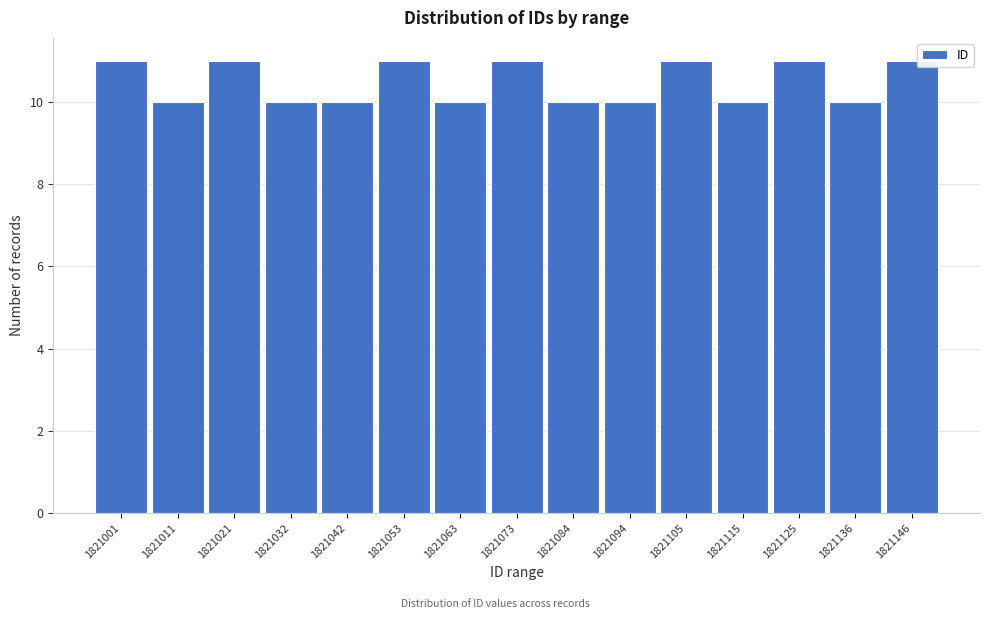

Reading left to right, transcribe all the data shown in this chart.

1821001=11	1821011=10	1821021=11	1821032=10	1821042=10	1821053=11	1821063=10	1821073=11	1821084=10	1821094=10	1821105=11	1821115=10	1821125=11	1821136=10	1821146=11